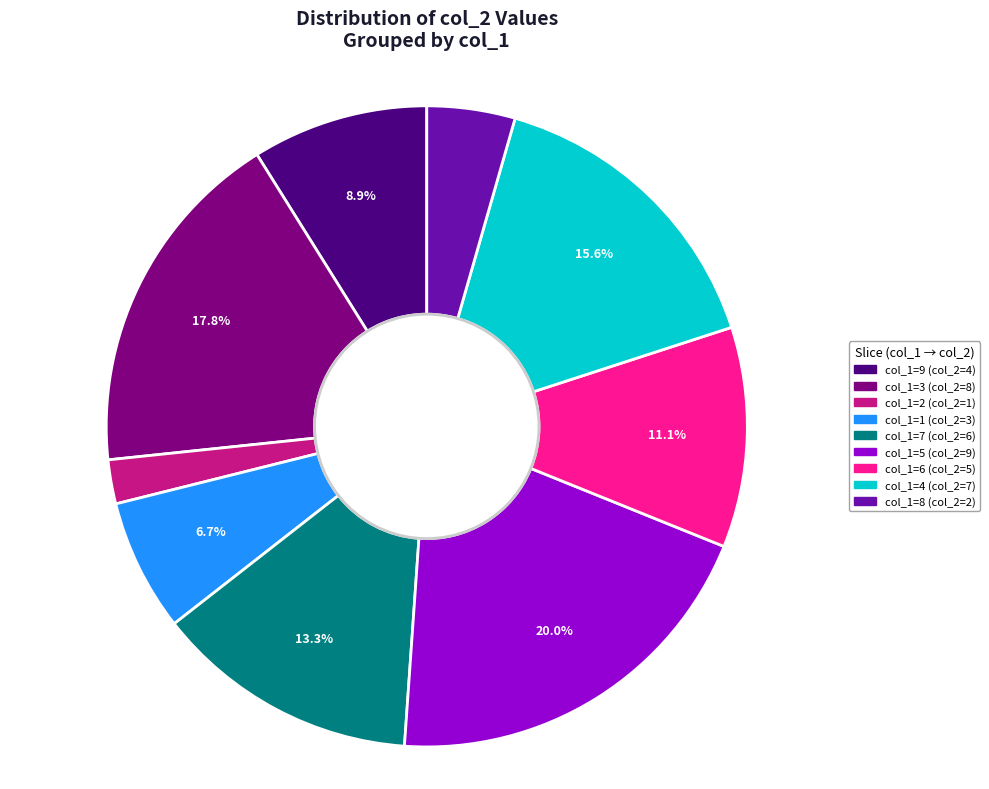

Does any single category account for the majority?

No